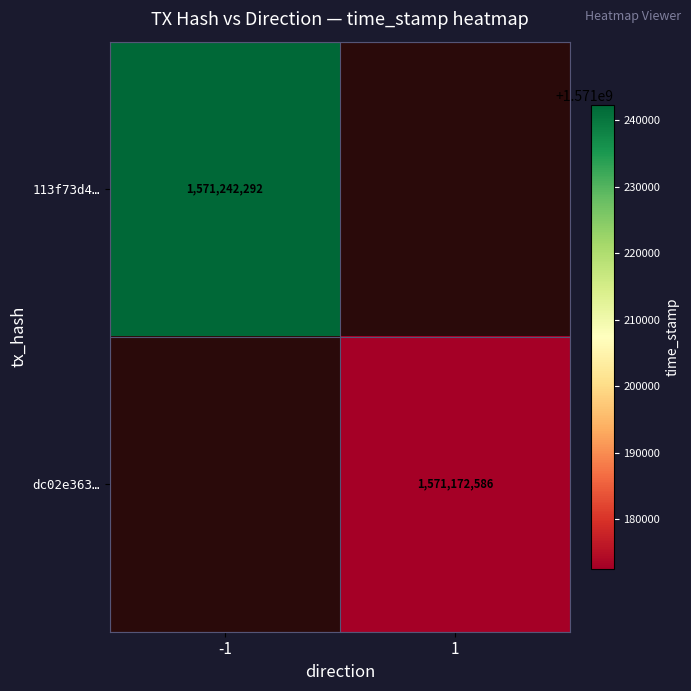

Is the value of 113f73d4… at -1 greater than the value of dc02e363… at 1?

Yes